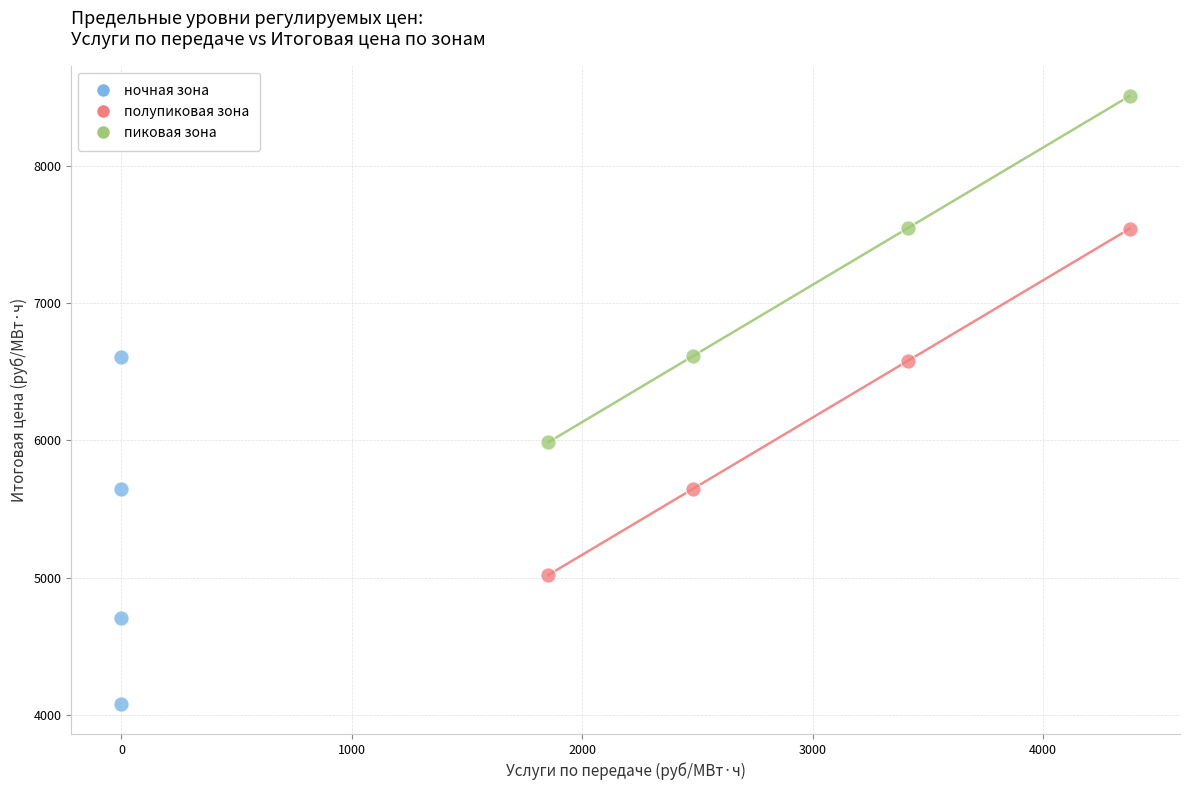

Which series contains the lowest Y value?

ночная зона